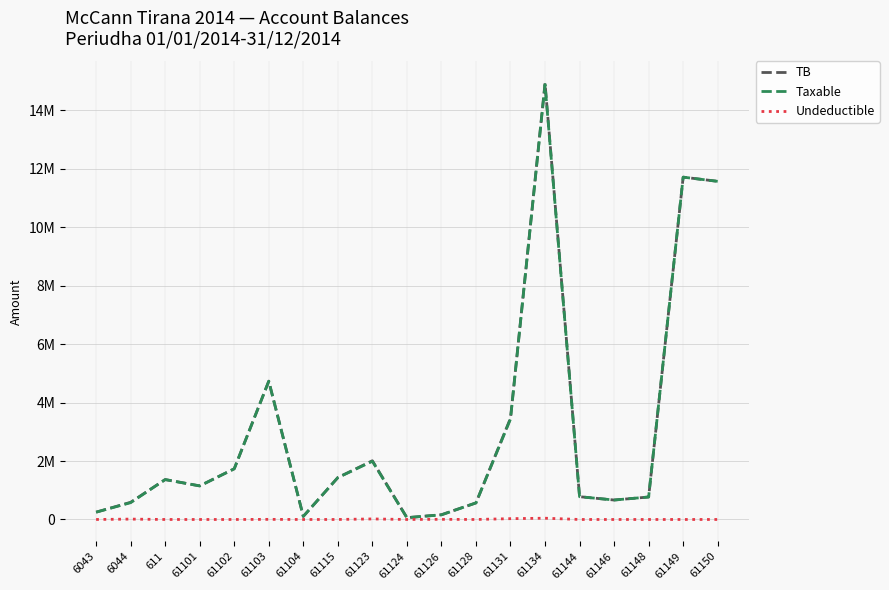

Is this an area chart (filled region under the line)?

No